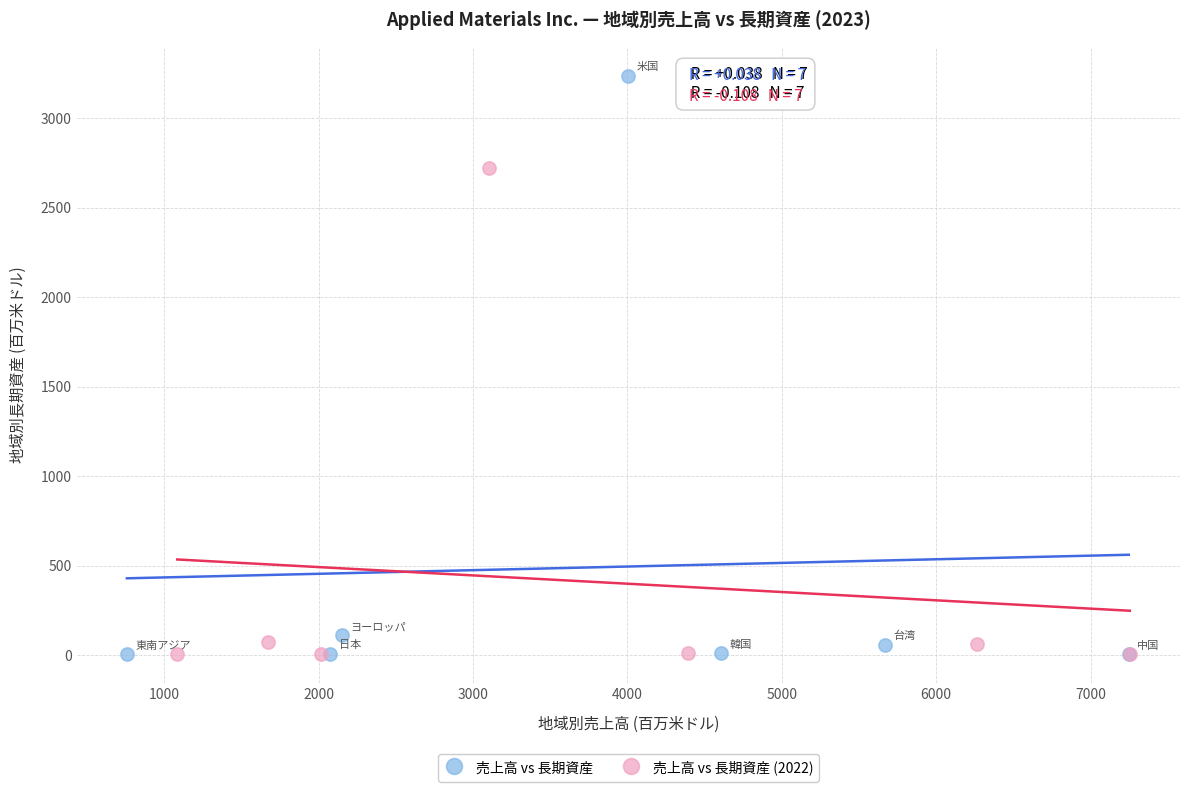

Which series reaches the maximum Y coordinate?

売上高 vs 長期資産